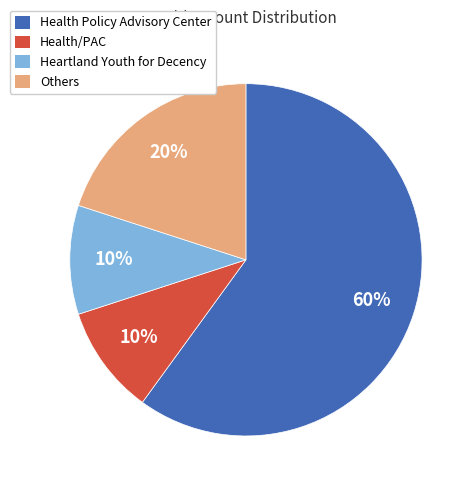

What percentage is the Health/PAC slice, to the nearest percent?

10%